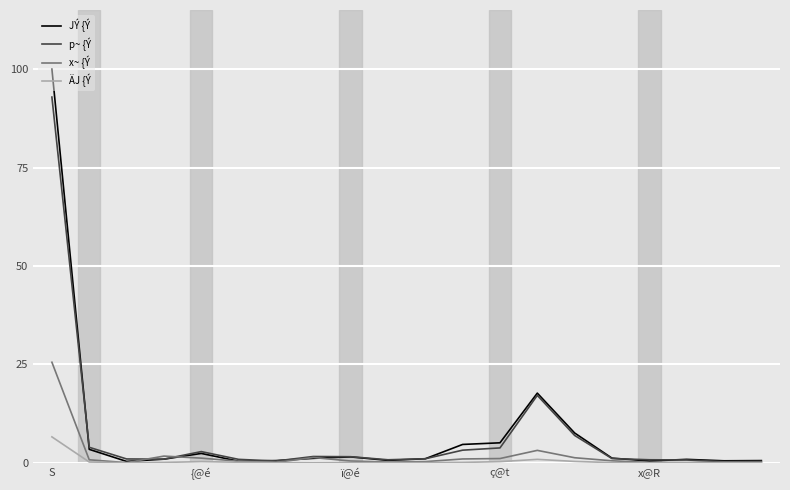

Rank the series by their maximum value, from highest to lowest.

JÝ {Ý, p~ {Ý, x~ {Ý, ÄJ {Ý